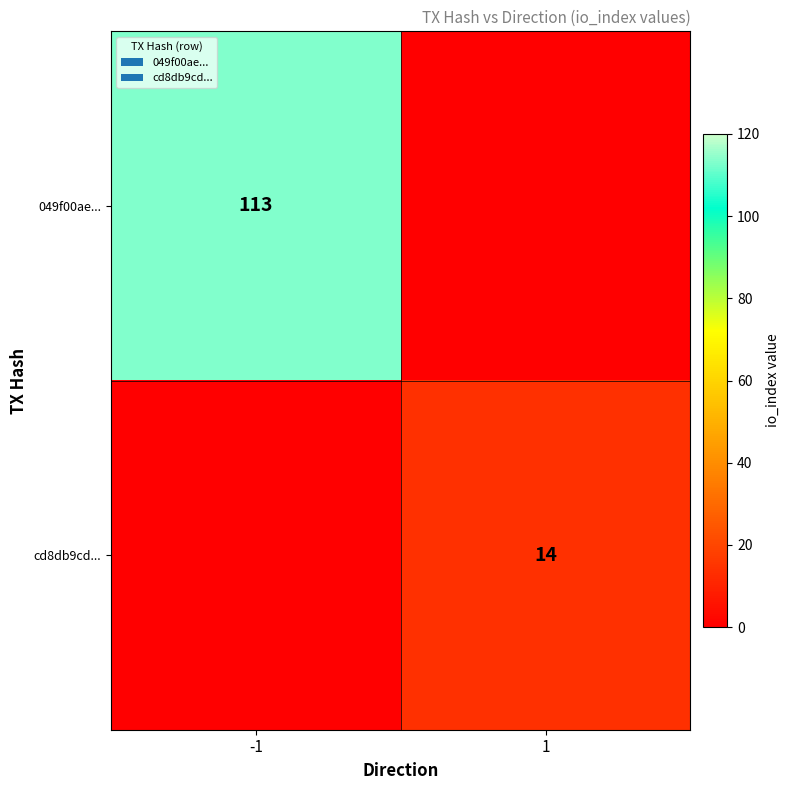

True or false: cd8db9cd... has a value of 22 at 1.

False